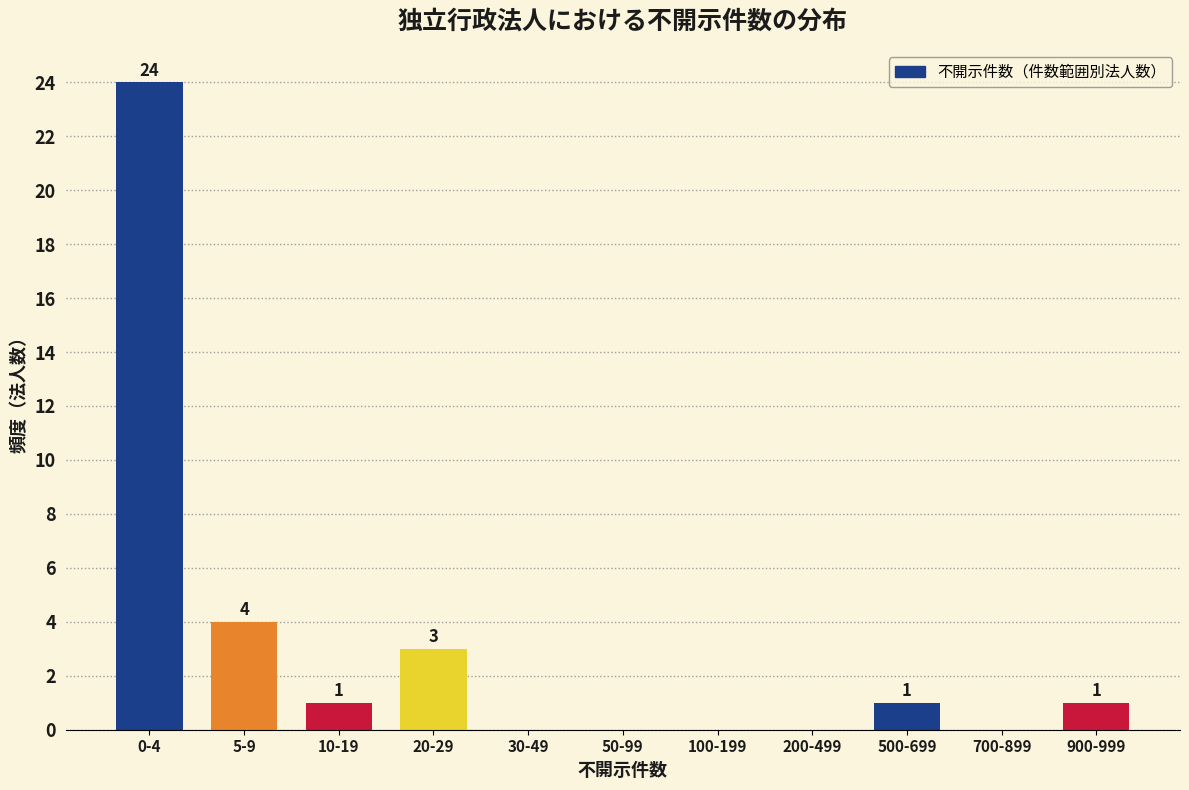

Reading left to right, what are all the values shown in this chart?

0-4=24	5-9=4	10-19=1	20-29=3	30-49=0	50-99=0	100-199=0	200-499=0	500-699=1	700-899=0	900-999=1